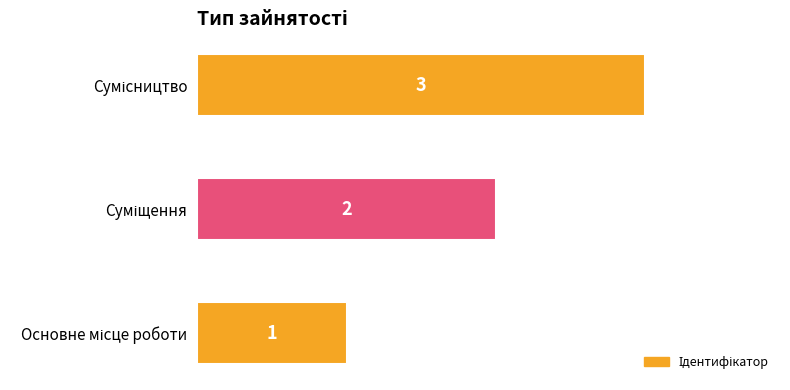

How many series are shown in this chart?

1